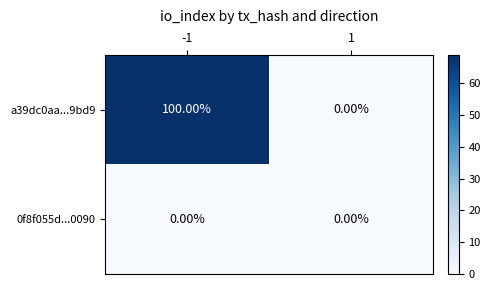

Which series has the largest range (max minus min)?

a39dc0aa...9bd9